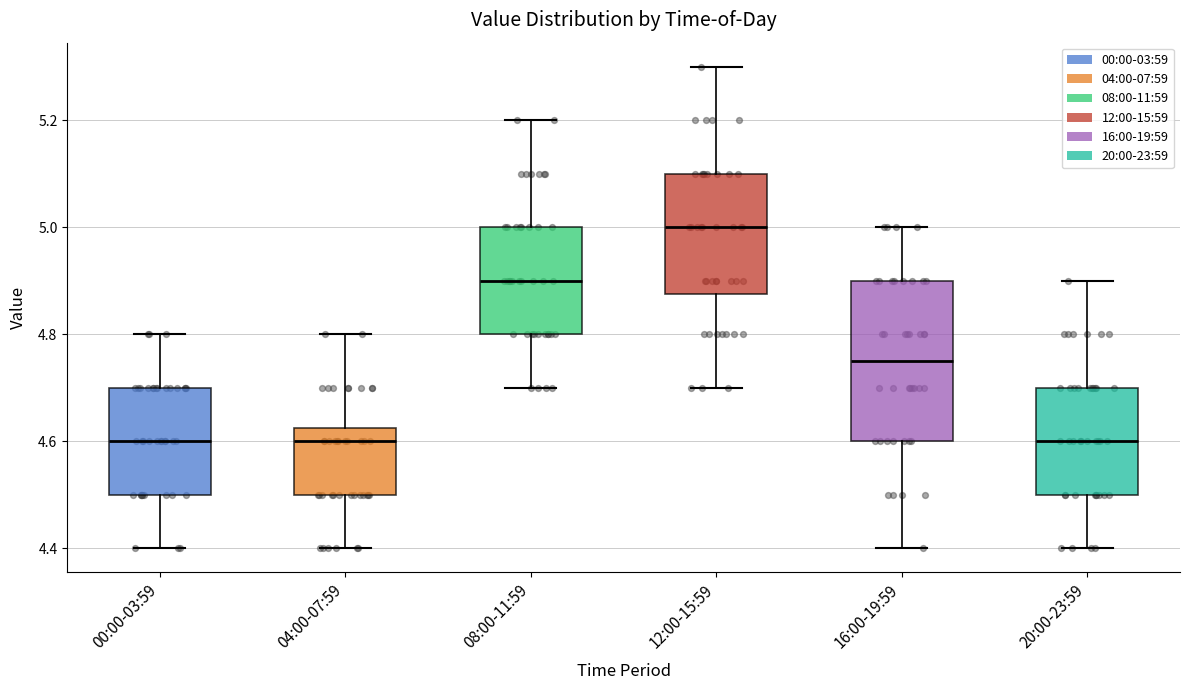

Which box has the highest median line?

12:00-15:59